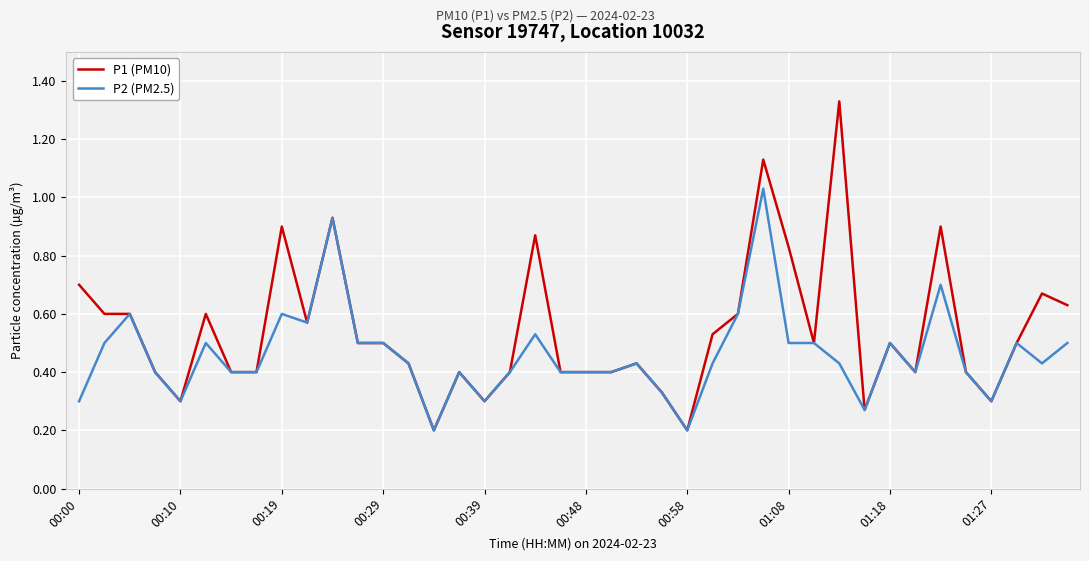

List the series in order of their peak value, lowest first.

P2 (PM2.5), P1 (PM10)